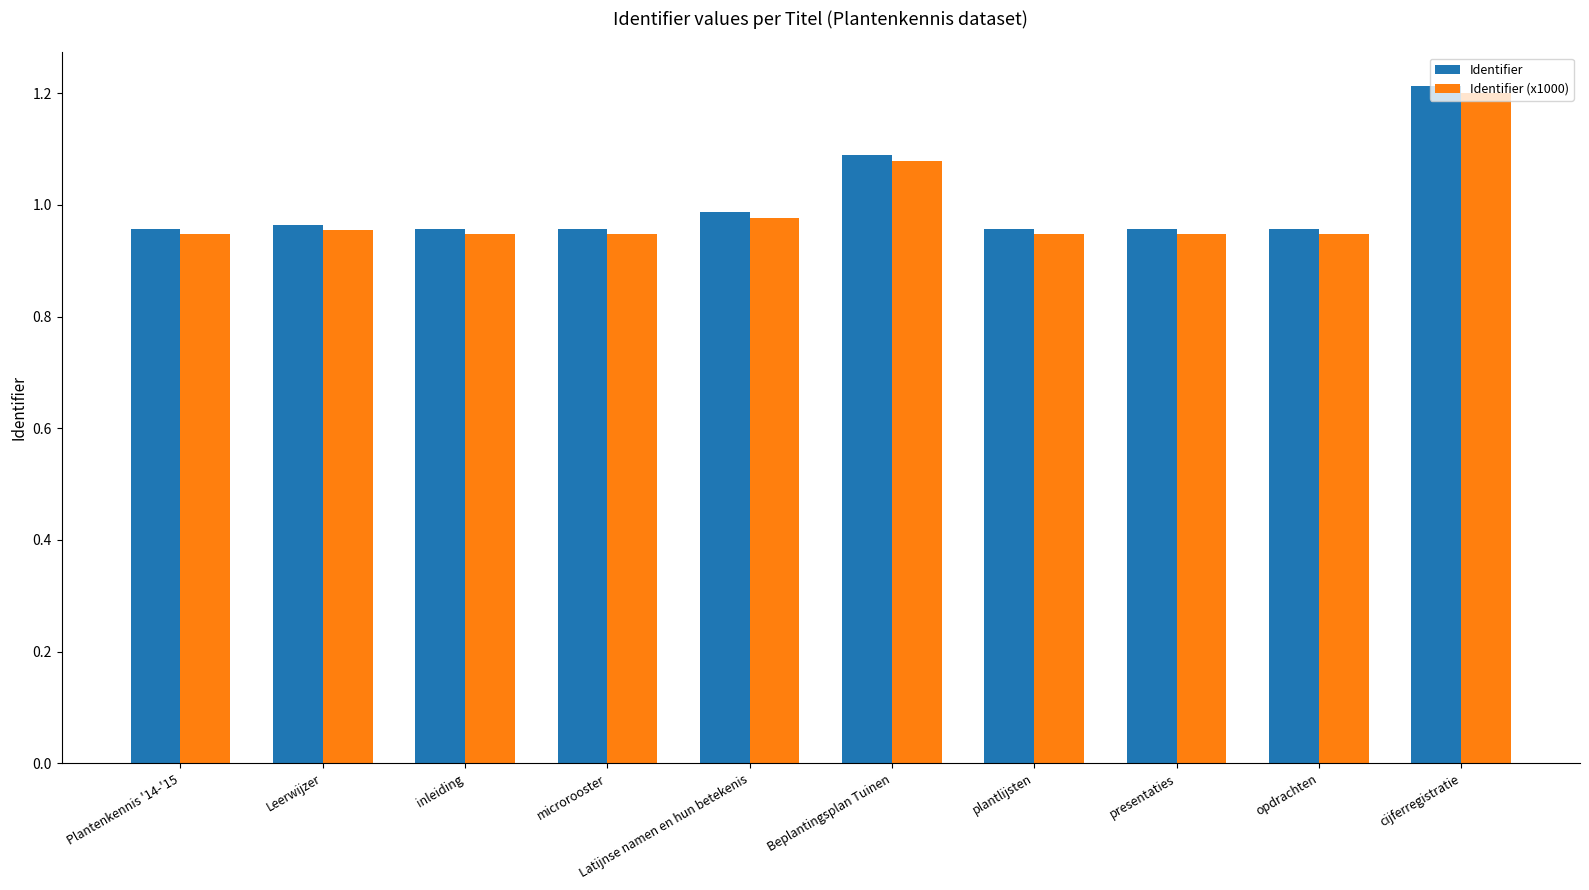

What is the difference between the maximum and minimum values in the Identifier series?

0.3